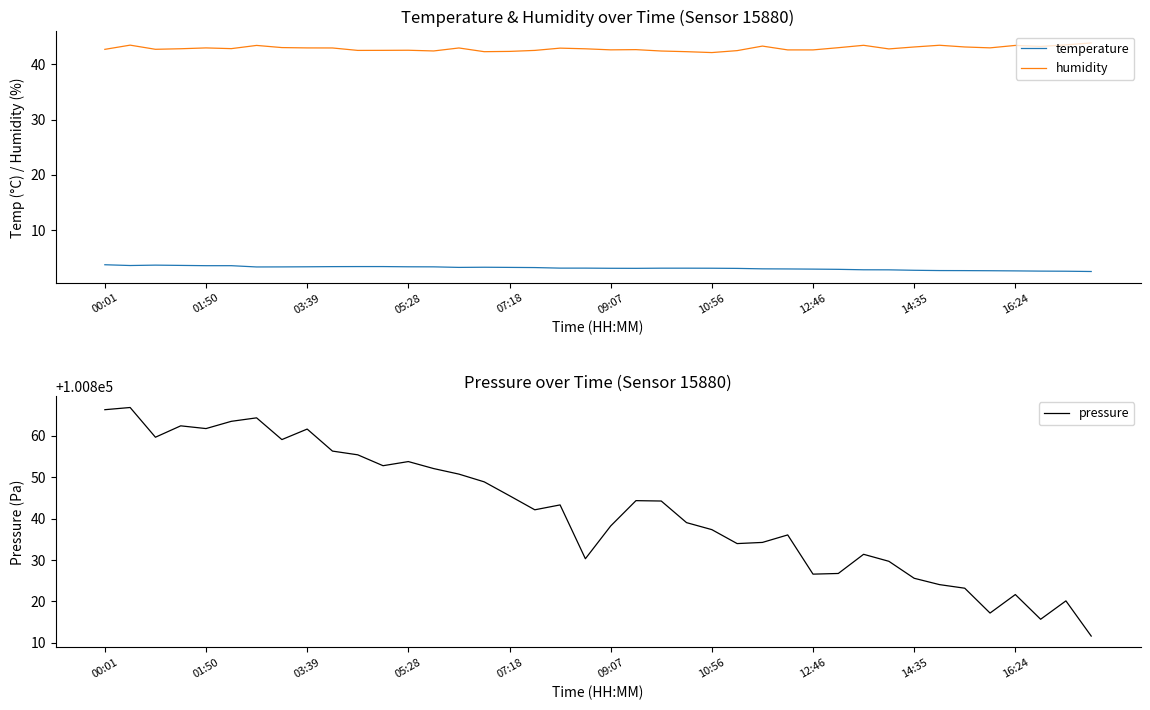

Is the value of temperature at 22 greater than the value of humidity at 35?

No